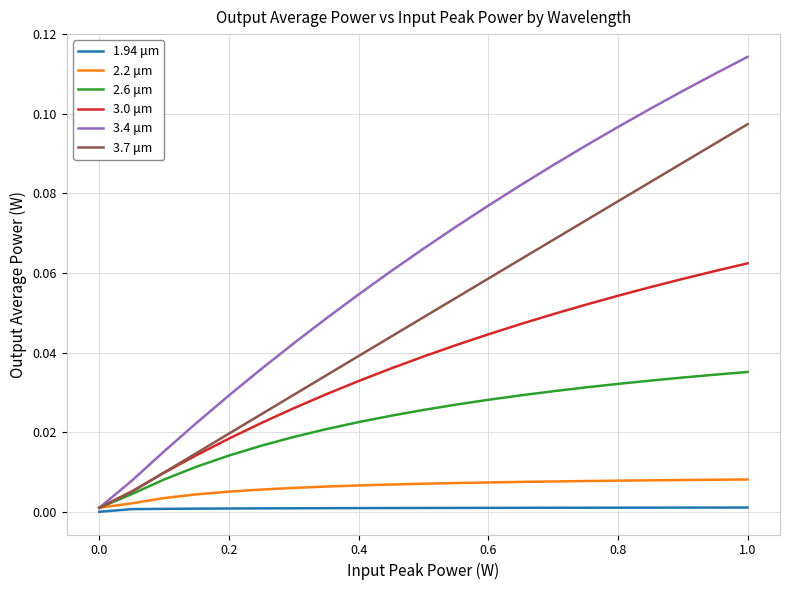

List the series in order of their peak value, highest first.

3.4 μm, 3.7 μm, 3.0 μm, 2.6 μm, 2.2 μm, 1.94 μm